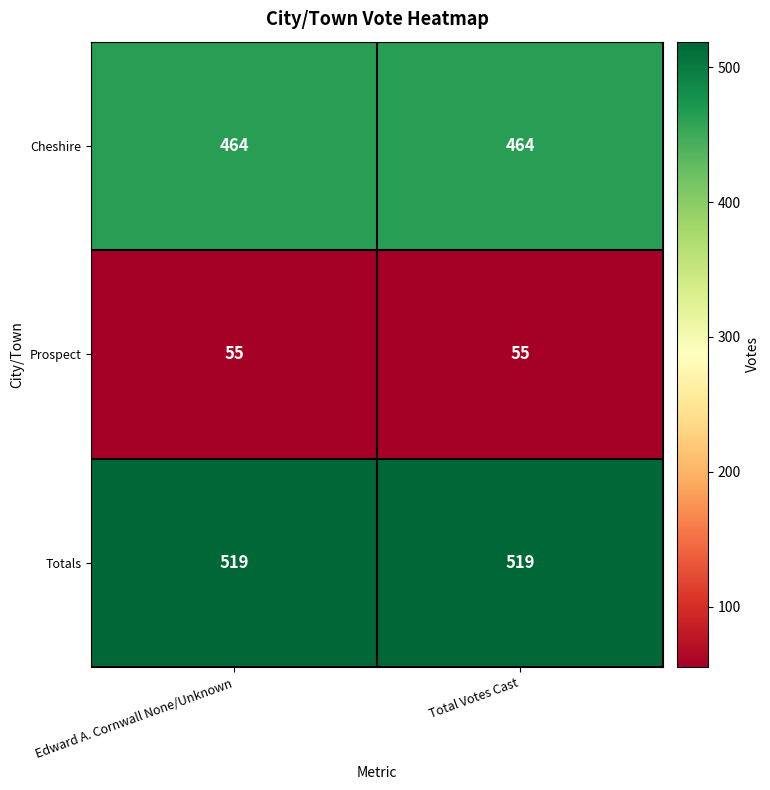

Rank the series at Edward A. Cornwall None/Unknown from lowest to highest value.

Prospect, Cheshire, Totals